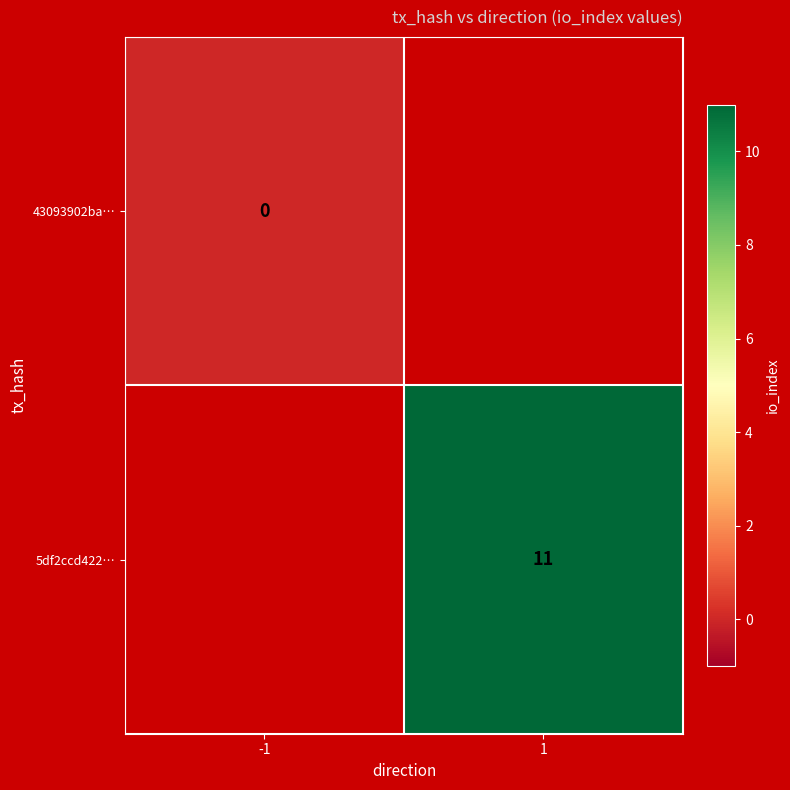

The value of 5df2ccd422… at 1 is 11. True or false?

True